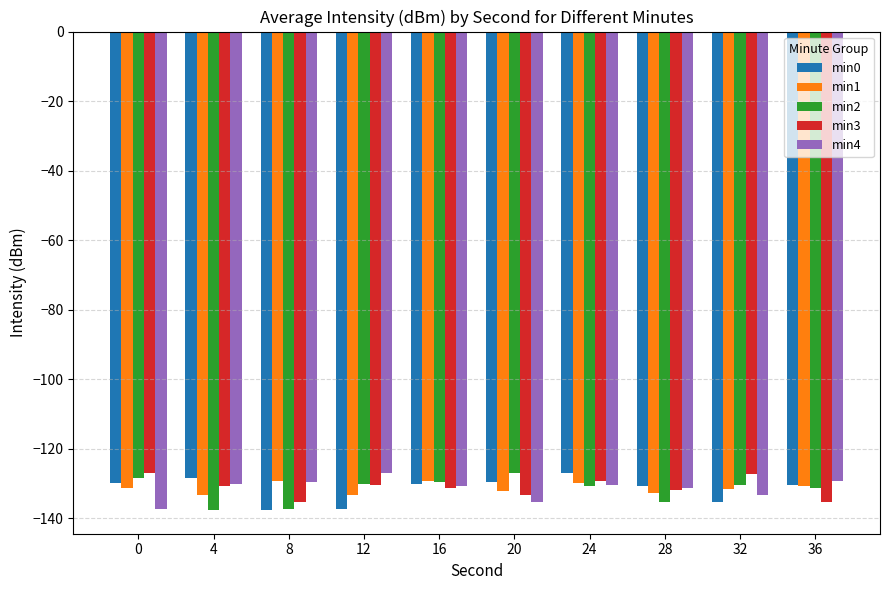

Is the value of min3 at 0 greater than the value of min4 at 16?

Yes